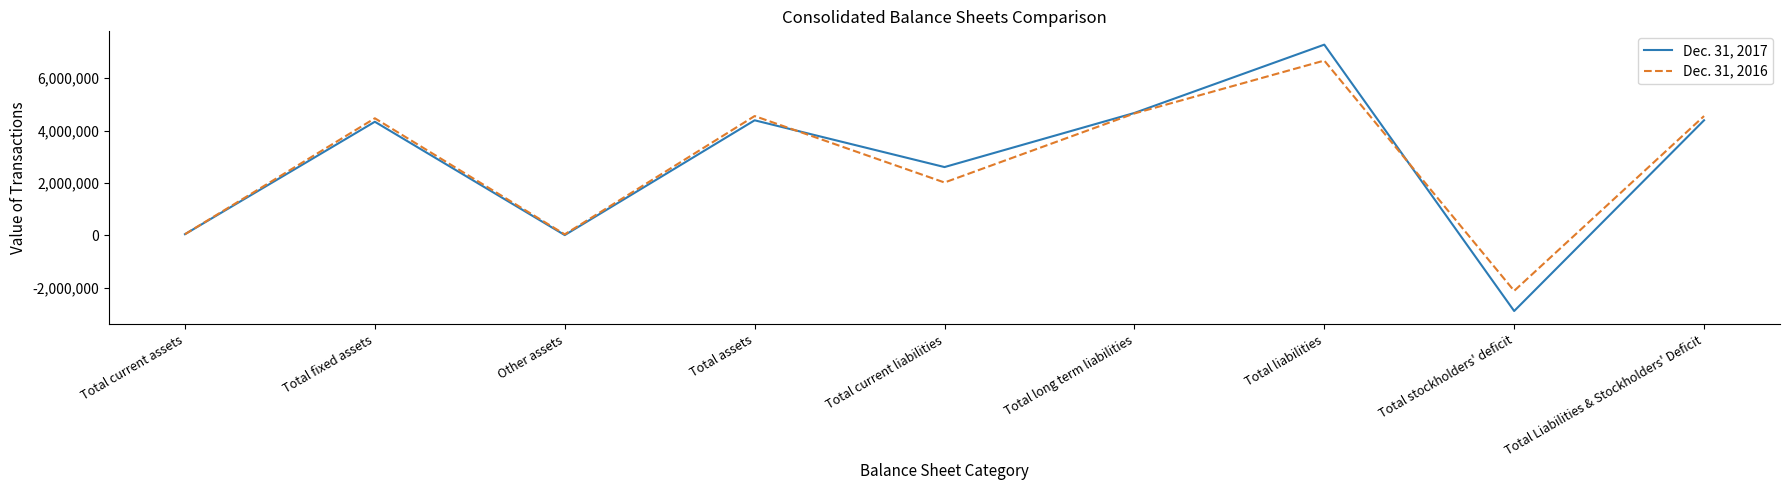

How many lines are shown in the chart?

2